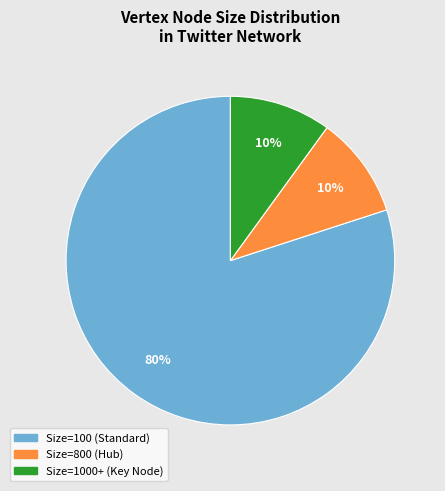

Does any single category account for the majority?

Yes